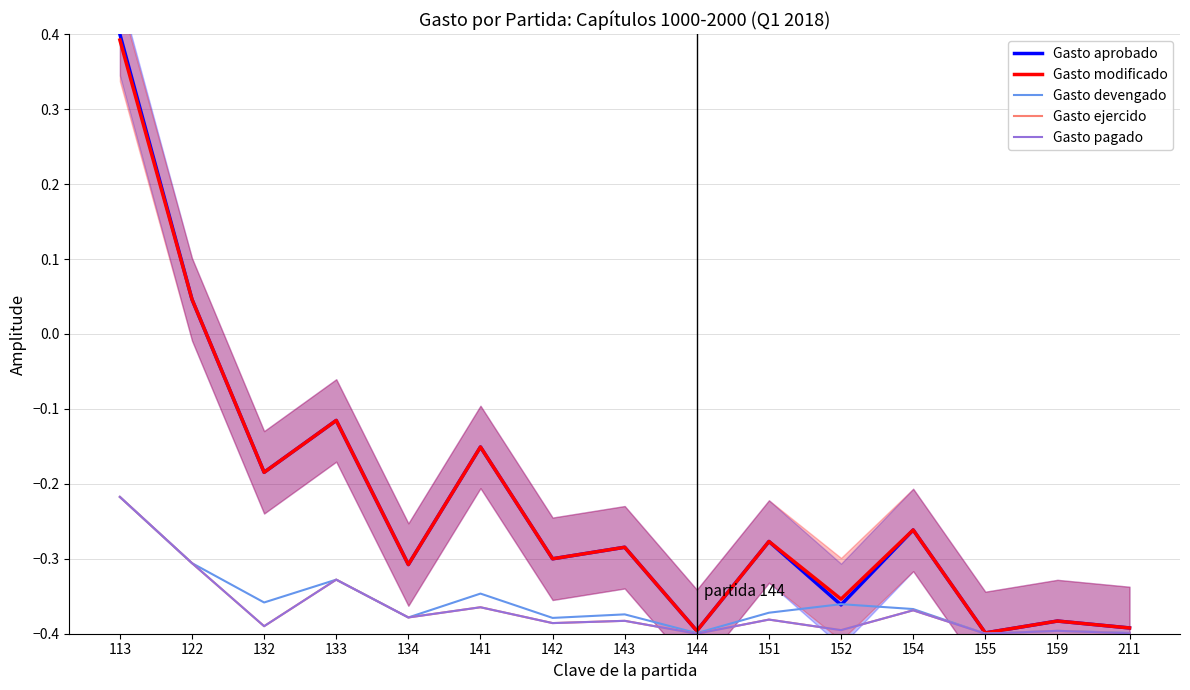

What is the value of the Gasto devengado point at the 3rd from the left?

-0.4